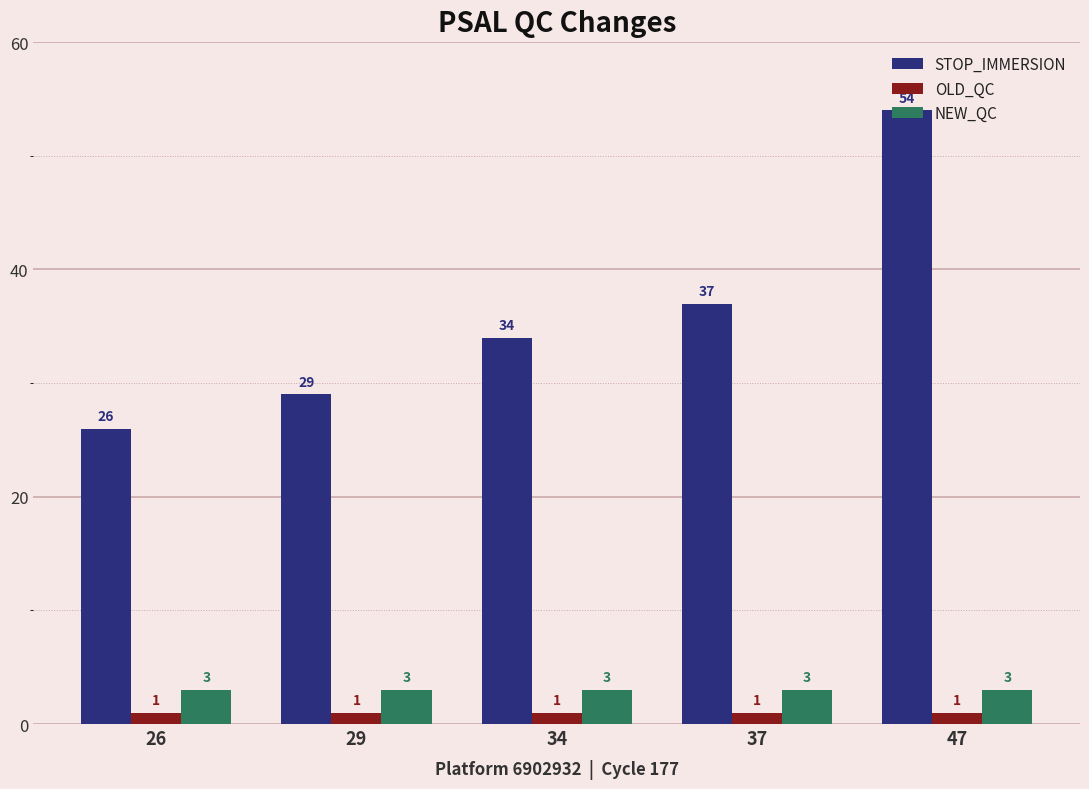

The NEW_QC series shows 5 at 47. True or false?

False